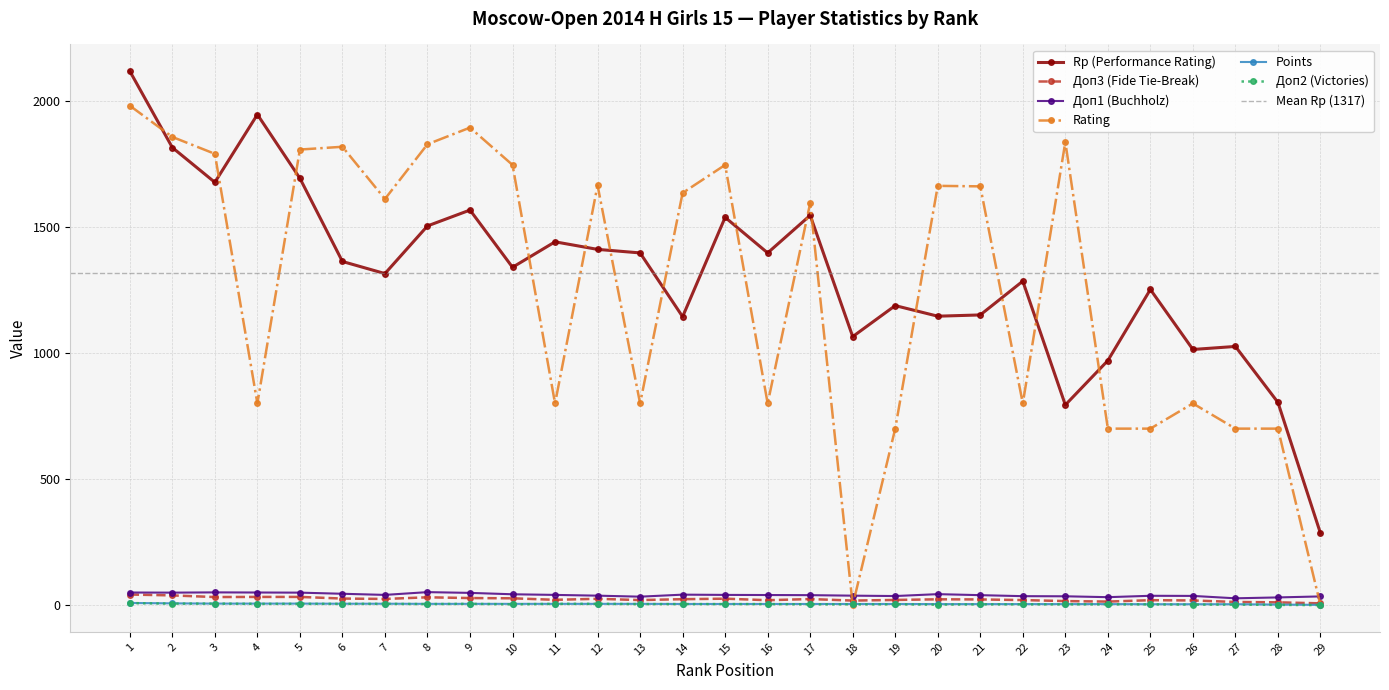

Is the value of Доп1 (Buchholz) at 26 greater than the value of Доп2 (Victories) at 26?

Yes